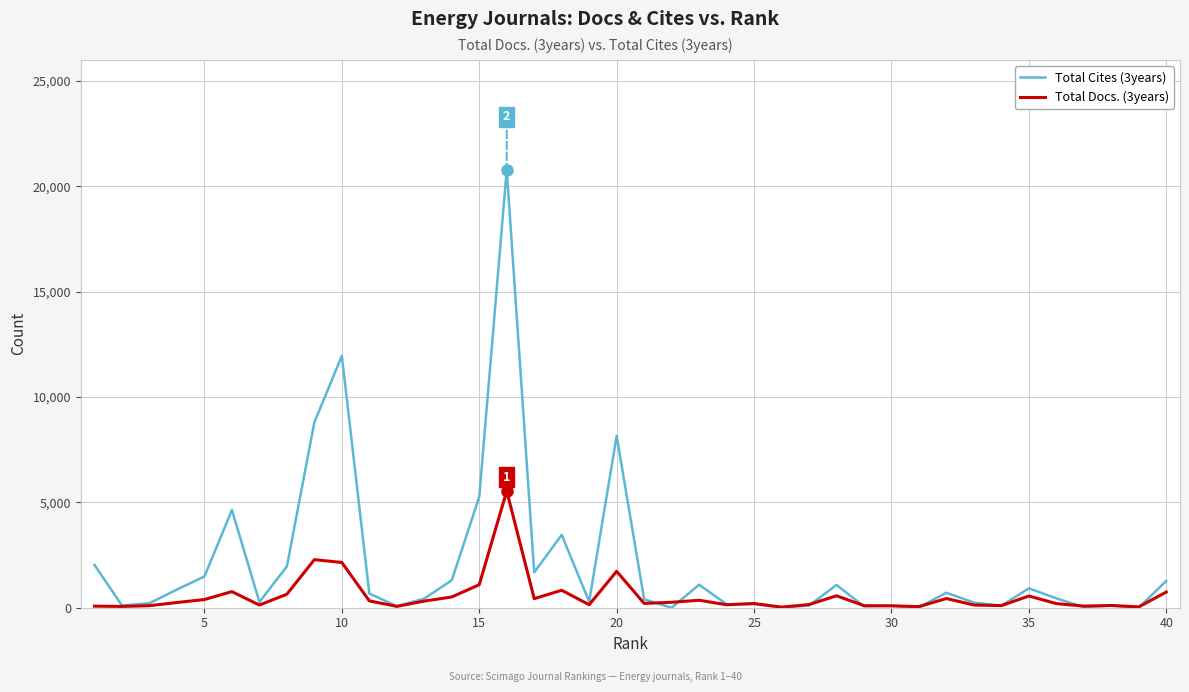

Rank the series by their average value, from lowest to highest.

Total Docs. (3years), Total Cites (3years)